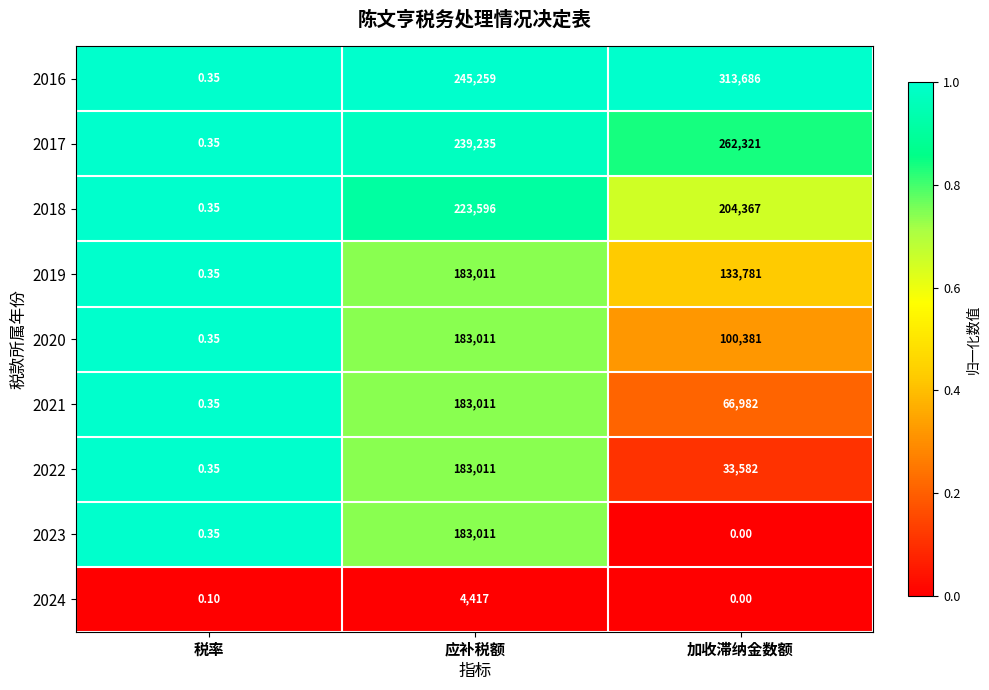

At which label is 2017 closest to 131160?

应补税额